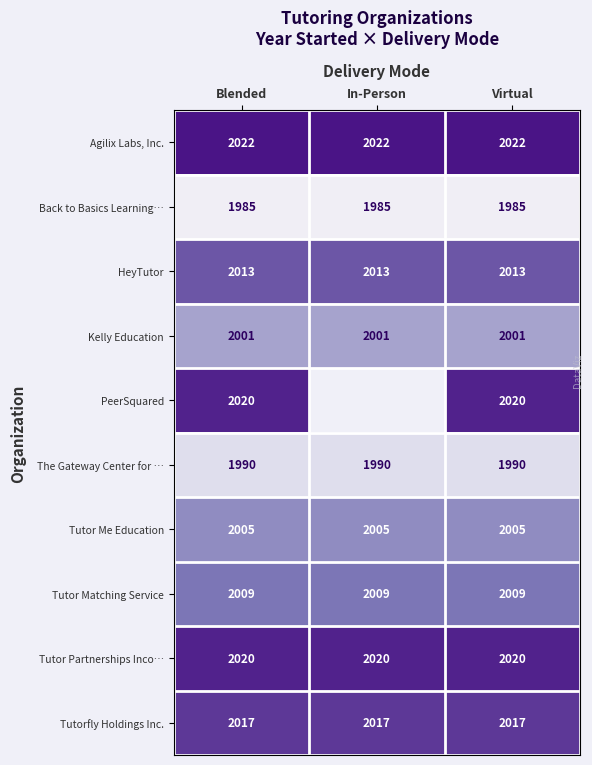

At how many categories does at least one series exceed 415?

3